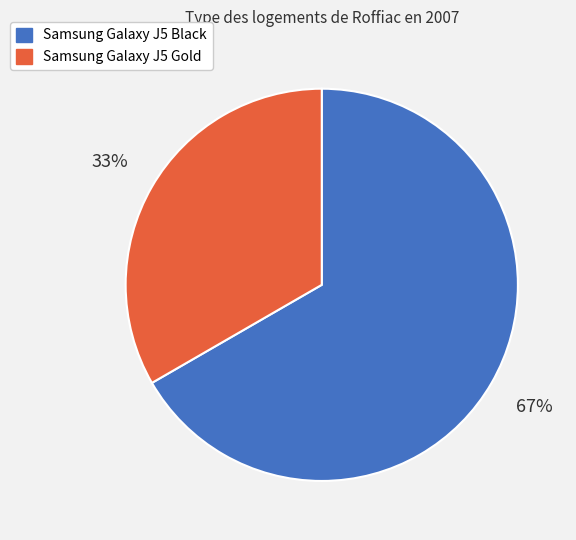

Rank the categories by value from highest to lowest.

Samsung Galaxy J5 Black, Samsung Galaxy J5 Gold